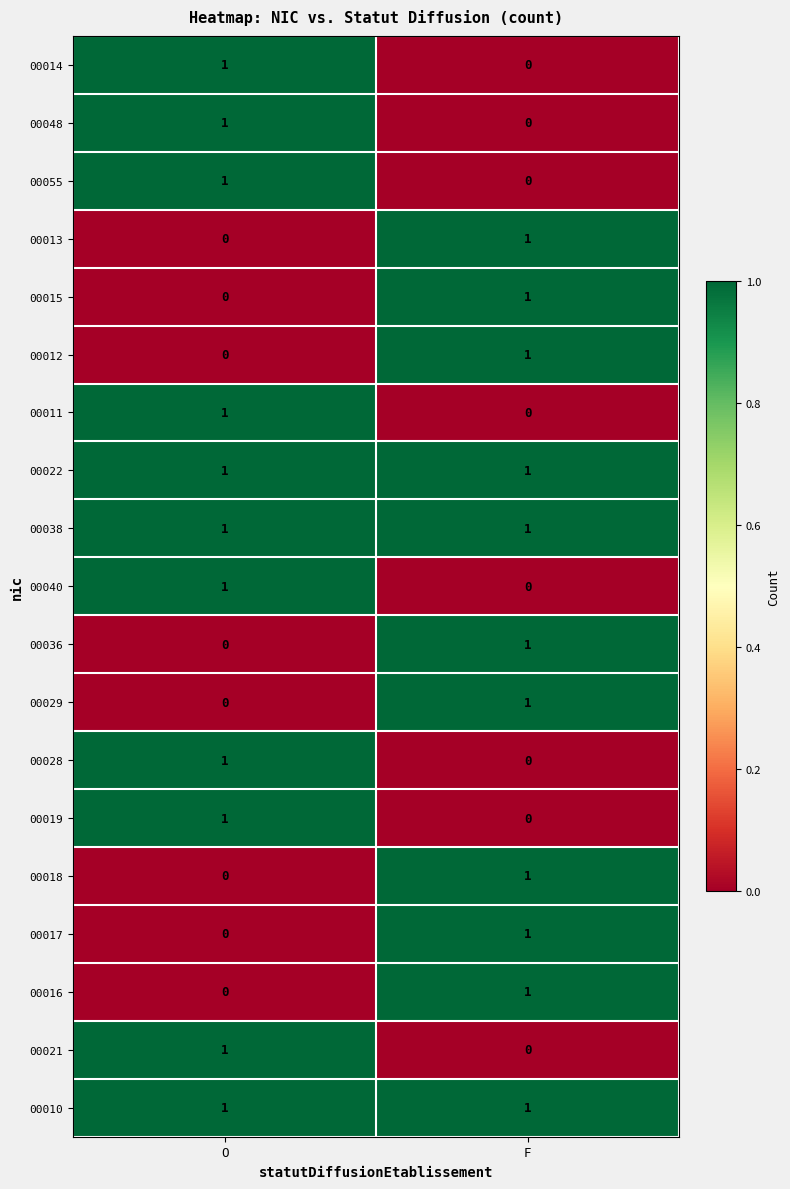

At which label is 00021 closest to 0?

F